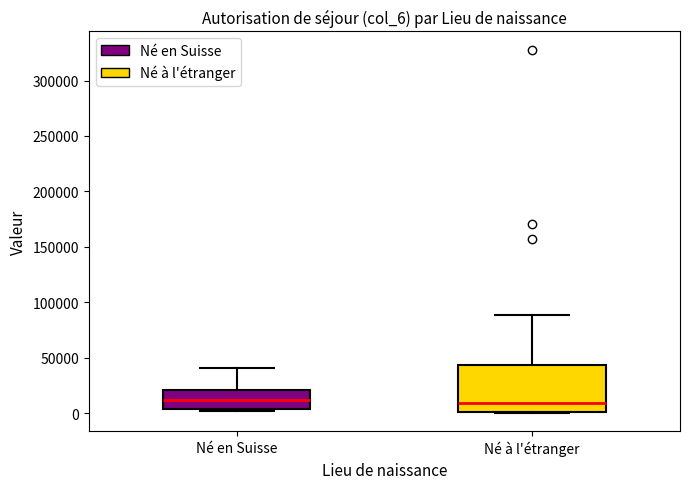

Reading left to right, transcribe this box plot: for each box, give where its median line is, the range the box spans, and where its two whiskers end, as read against the y-axis. The values are not printed on the chart, so give them approximately, as read against the axis.

Né en Suisse: median 10000, box 5000 to 20000, whiskers 0 to 40000
Né à l'étranger: median 10000, box 0 to 45000, whiskers 0 to 90000